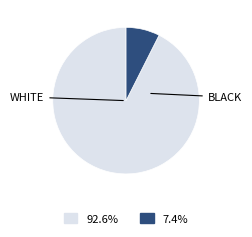

Is there a majority slice in this chart?

Yes